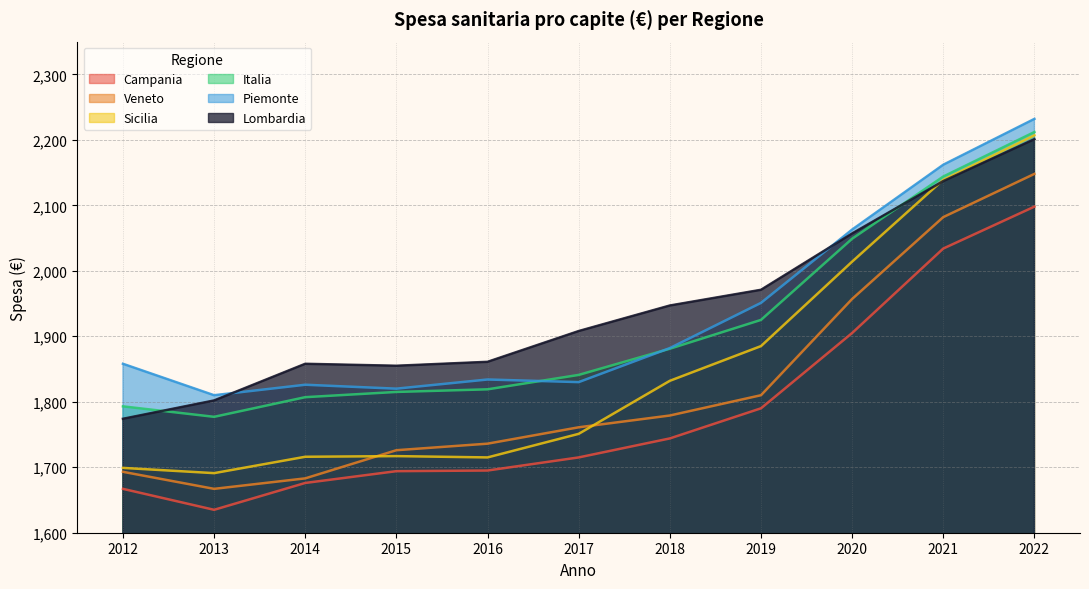

Reading right to left, what are all the values shown in this chart?

Piemonte: 2232	2162	2063	1951	1882	1830	1834	1820	1826	1810	1858
Lombardia: 2201	2137	2057	1971	1947	1908	1861	1855	1858	1802	1774
Veneto: 2148	2082	1957	1810	1779	1761	1736	1726	1683	1667	1693
Campania: 2098	2034	1905	1790	1744	1715	1695	1694	1676	1635	1667
Sicilia: 2207	2139	2014	1885	1832	1751	1715	1717	1716	1691	1699
Italia: 2212	2144	2049	1925	1881	1841	1819	1815	1807	1777	1793